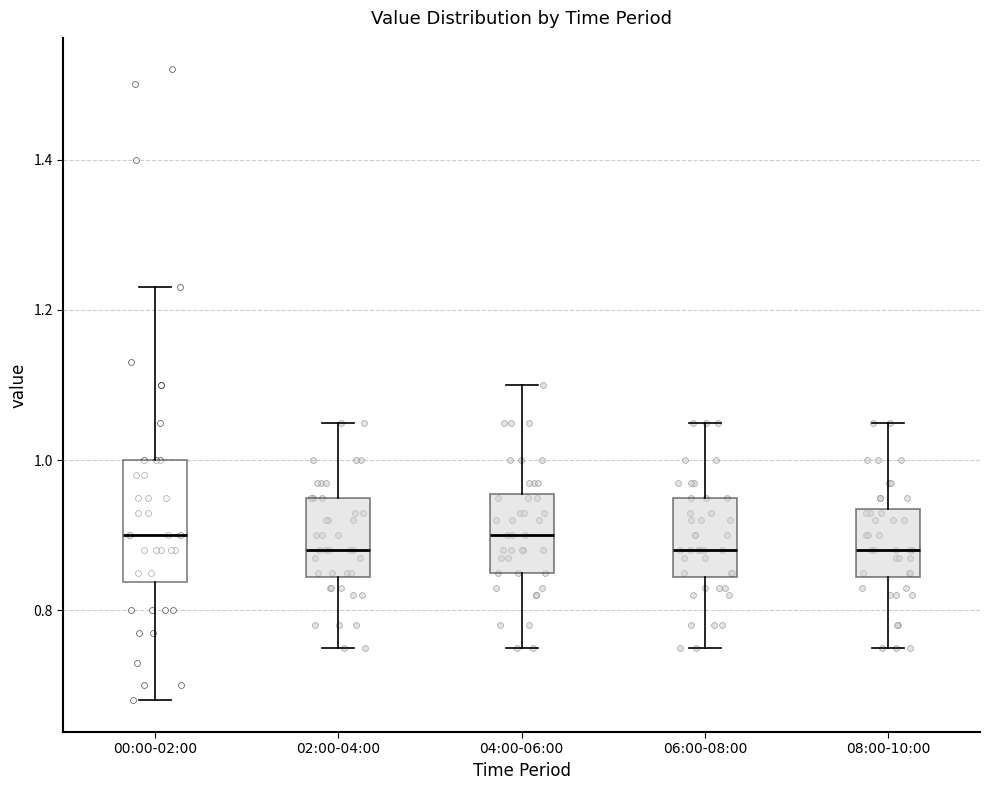

Which box is the tallest, from its lower edge to its upper edge?

00:00-02:00